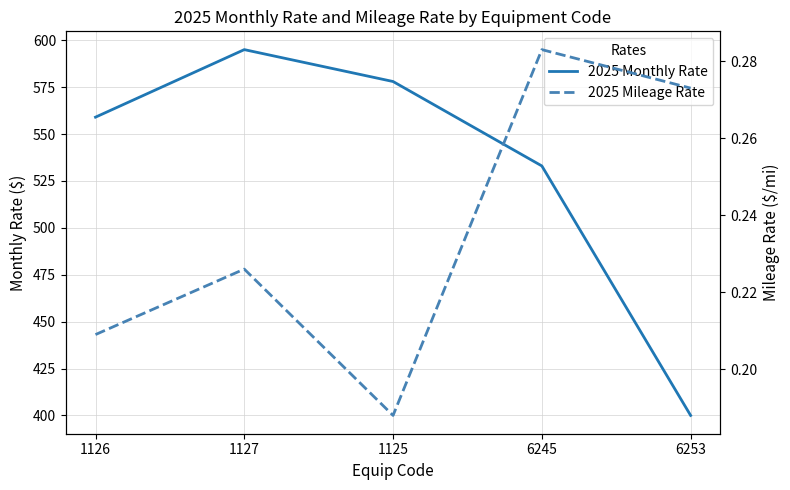

The 2025 Mileage Rate series shows 0.3 at 6253. True or false?

True